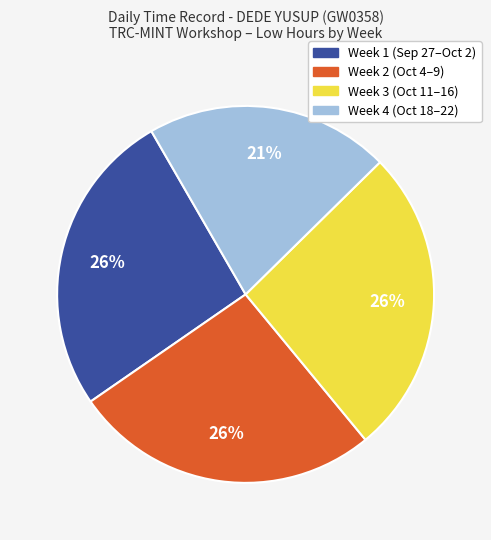

To the nearest percent, what is the average slice percentage?

25%